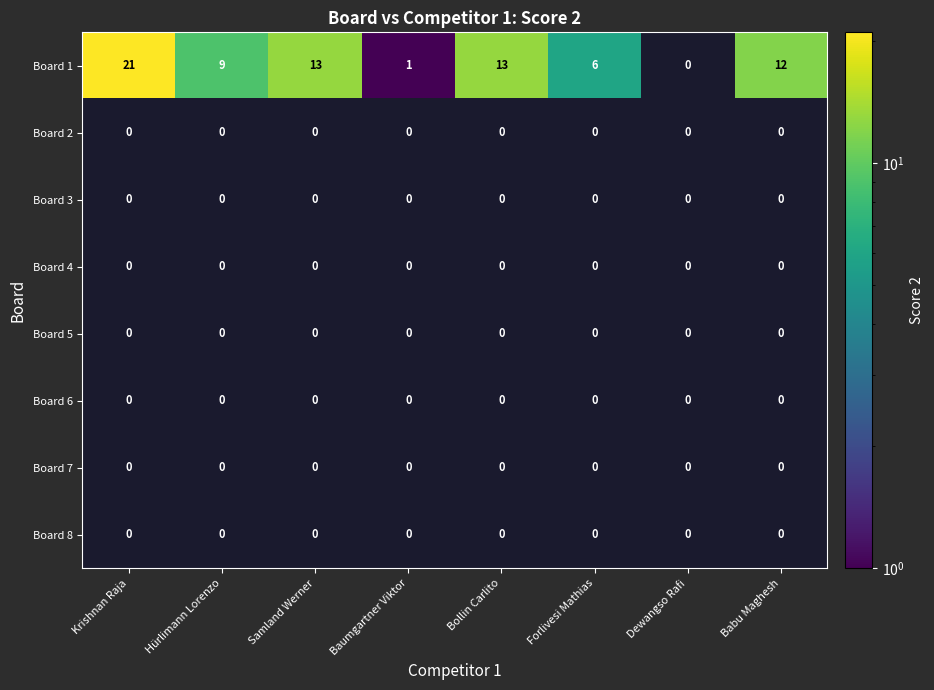

Between Samland Werner and Dewangso Rafi, which series saw the biggest shift?

Board 1